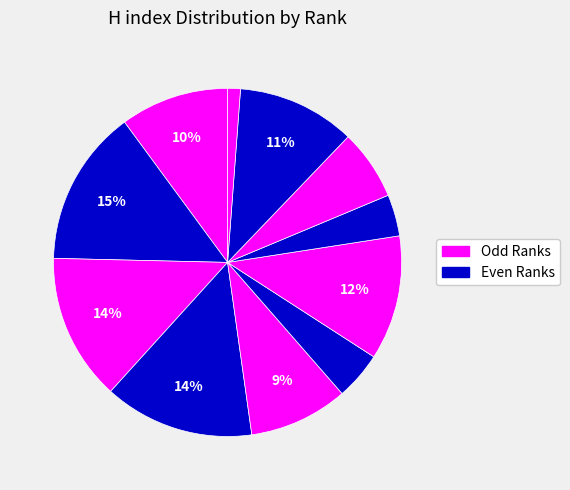

How many slices are in this pie chart?

11